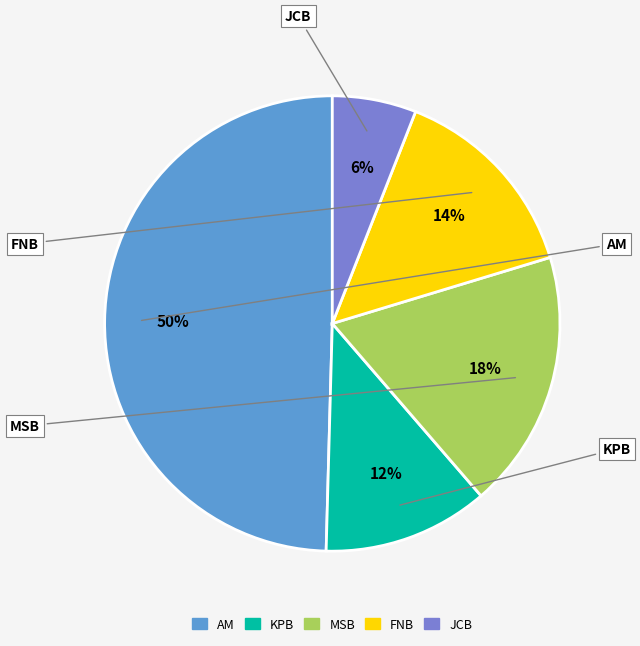

Between FNB and MSB, which is larger?

MSB